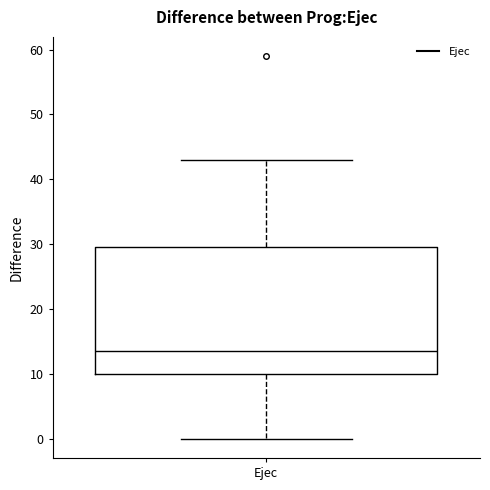

Where is the upper edge of the box for Ejec on the y-axis? The values are not printed on the chart, so give them approximately, as read against the axis.

30